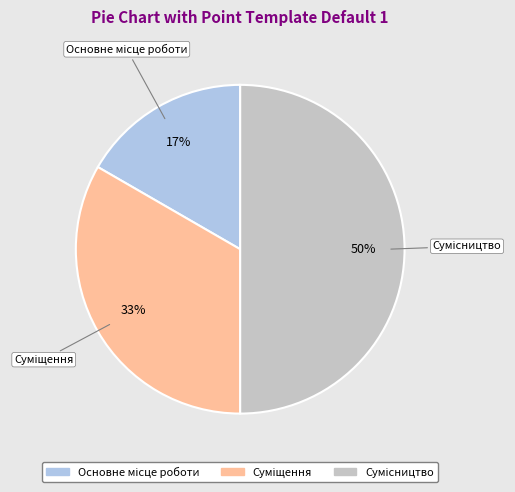

To the nearest percent, what percentage of the pie is Основне місце роботи?

17%